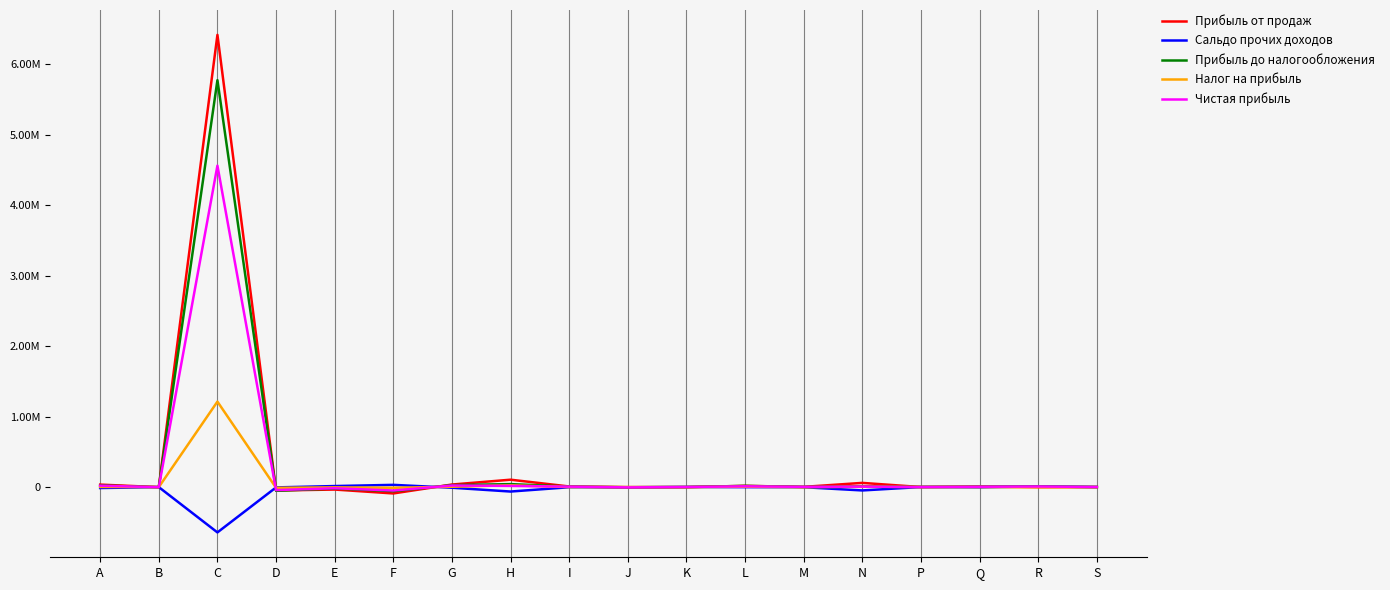

Is this an area chart (filled region under the line)?

No